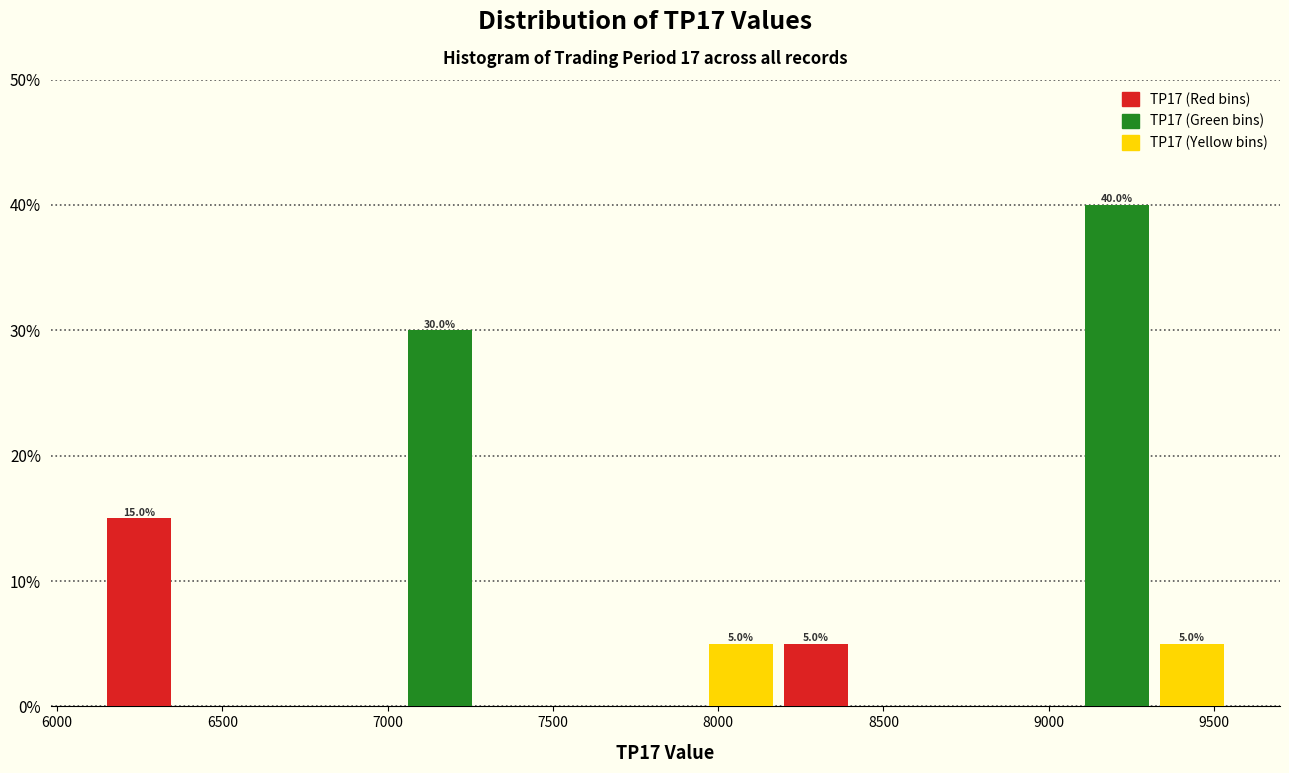

Over which range of the x-axis is the bar tallest?

9100 to 9300